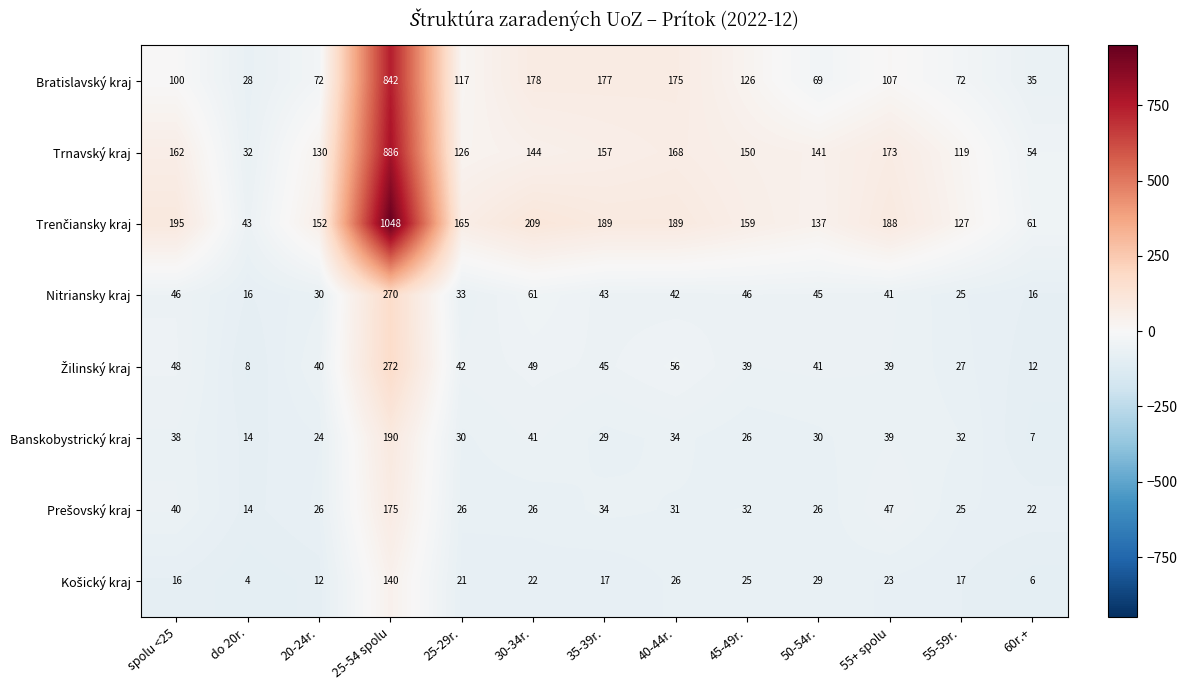

What is the spread (max minus min) of values at 35-39r.?

172